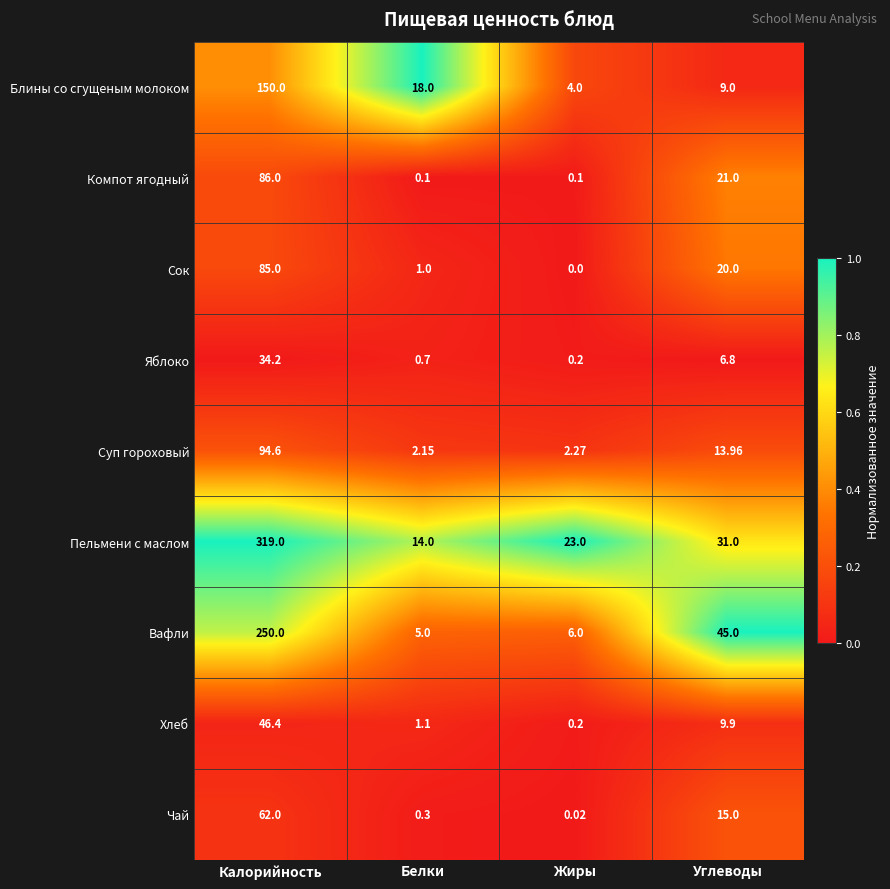

Rank the categories by Вафли value from highest to lowest.

Калорийность, Углеводы, Жиры, Белки